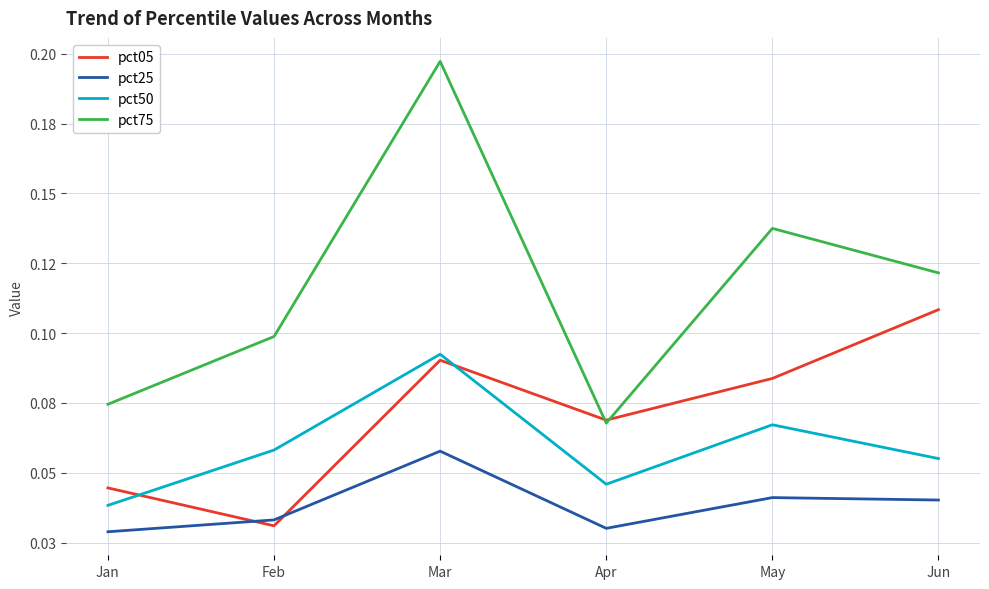

True or false: pct05 has a value of 0.0 at Feb.

False